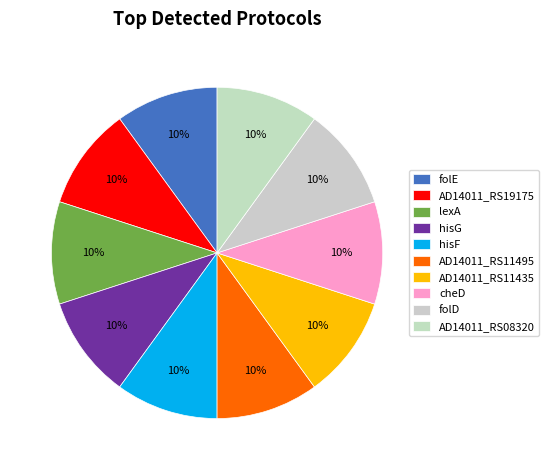

How many segments does this pie chart have?

10